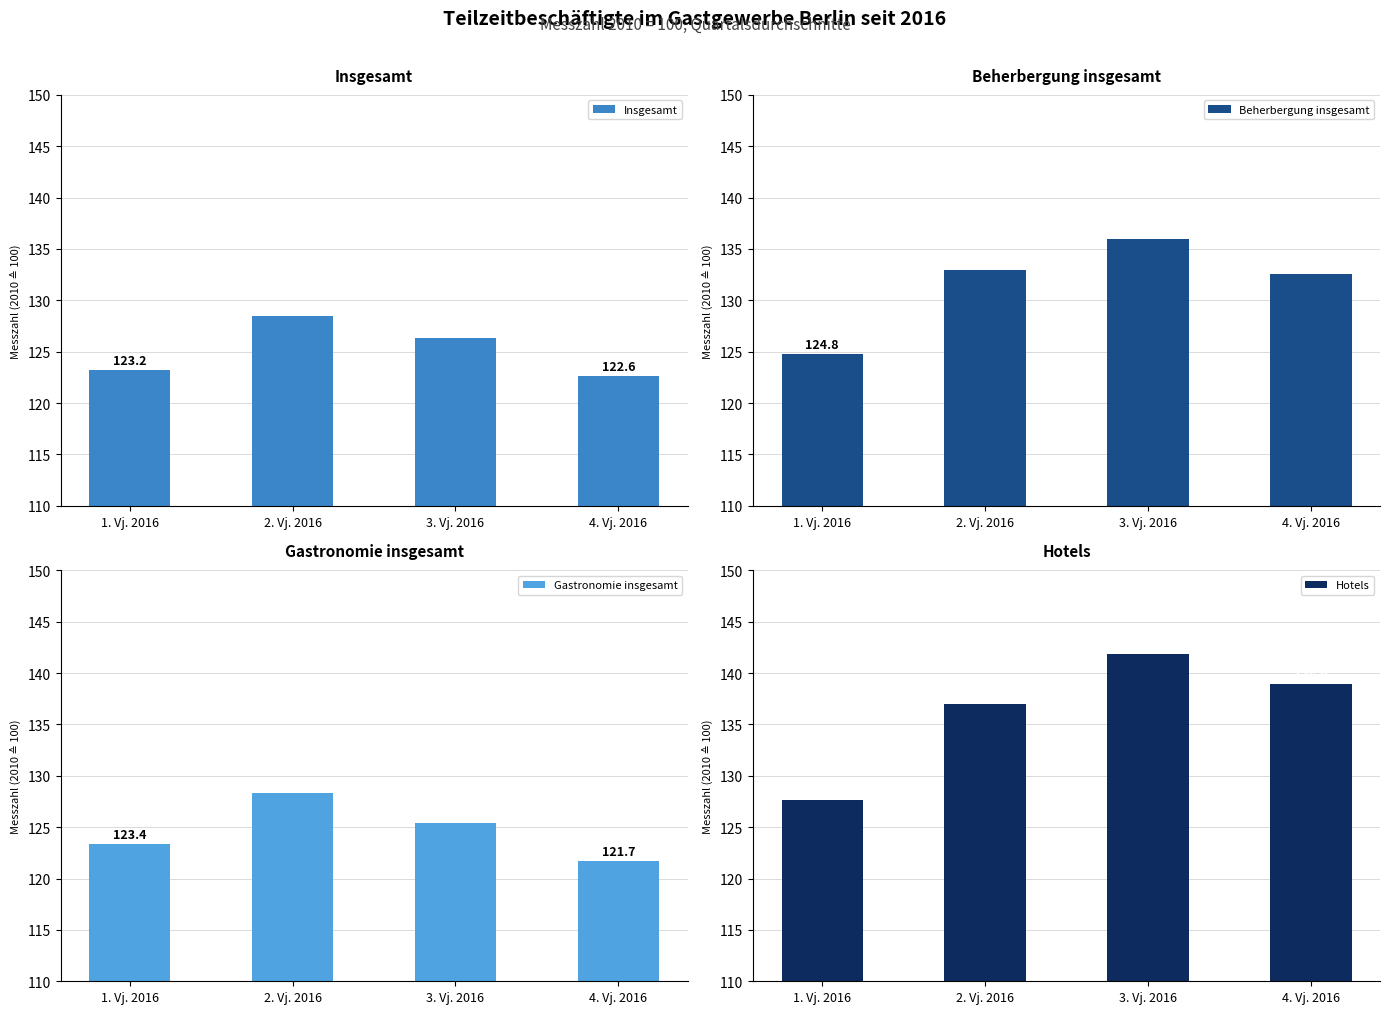

What is the value of the Beherbergung insgesamt bar at the 2nd from the left?

133.0